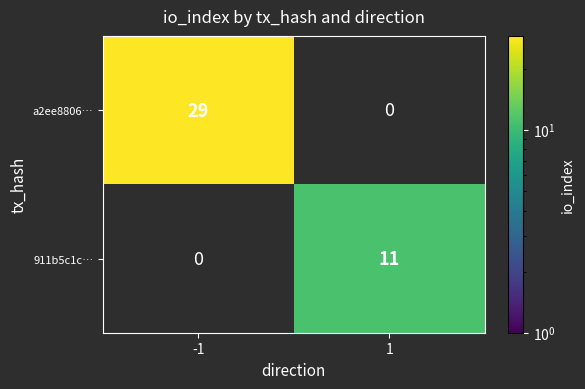

The value of 911b5c1c… at 1 is 19. True or false?

False